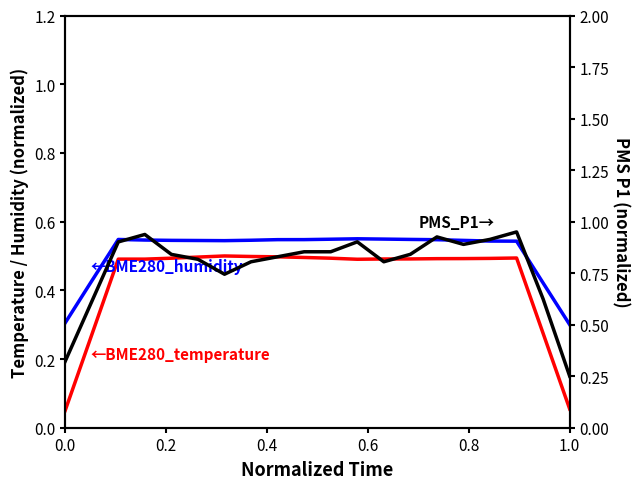

Reading left to right, extract all data points from this chart.

BME280_humidity: 0.3	0.4	0.5	0.5	0.5	0.5	0.5	0.5	0.5	0.5	0.5	0.6	0.5	0.5	0.5	0.5	0.5	0.5	0.4	0.3
BME280_temperature: 0.1	0.3	0.5	0.5	0.5	0.5	0.5	0.5	0.5	0.5	0.5	0.5	0.5	0.5	0.5	0.5	0.5	0.5	0.3	0.1
PMS_P1: 0.3	0.6	0.9	0.9	0.8	0.8	0.7	0.8	0.8	0.9	0.9	0.9	0.8	0.8	0.9	0.9	0.9	0.9	0.6	0.2